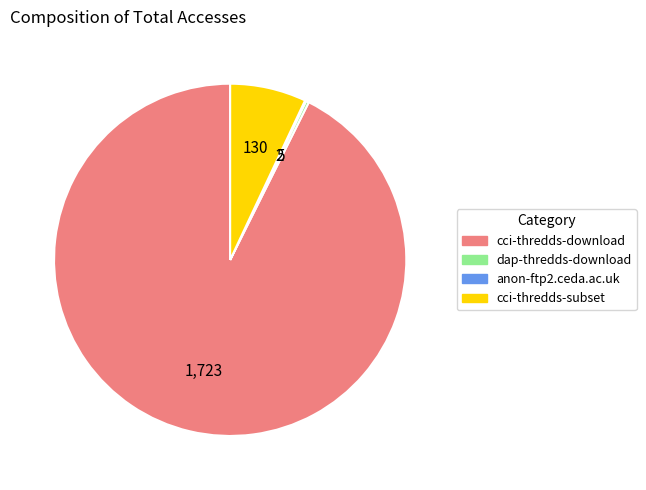

Do cci-thredds-subset and cci-thredds-download together represent more than half of the pie?

Yes